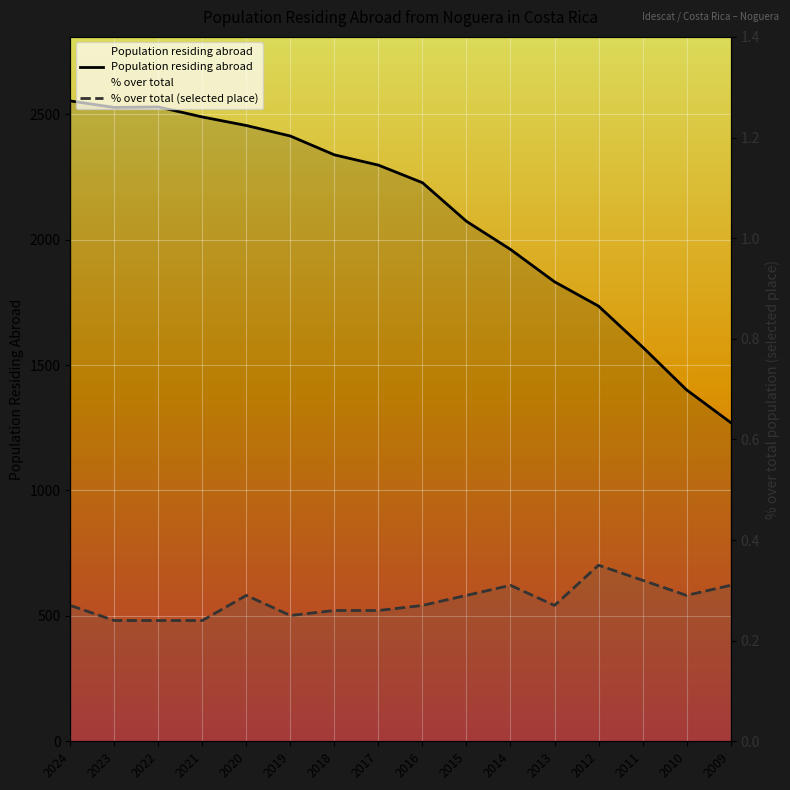

The value of Population residing abroad at 2010 is 1401.0. True or false?

True